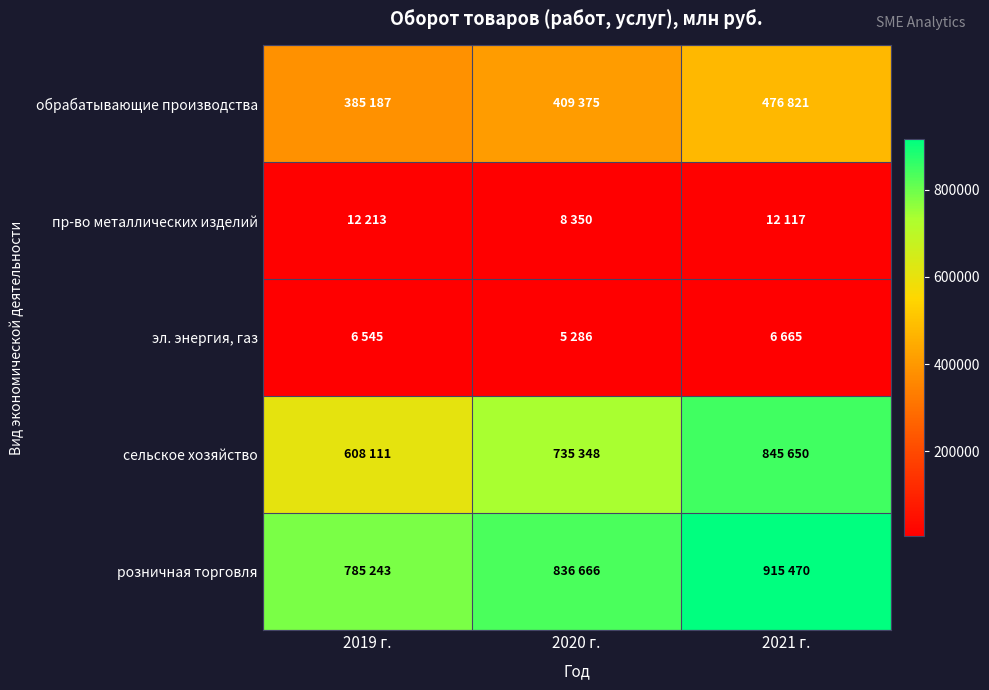

Which category has the highest value across all series?

2021 г.